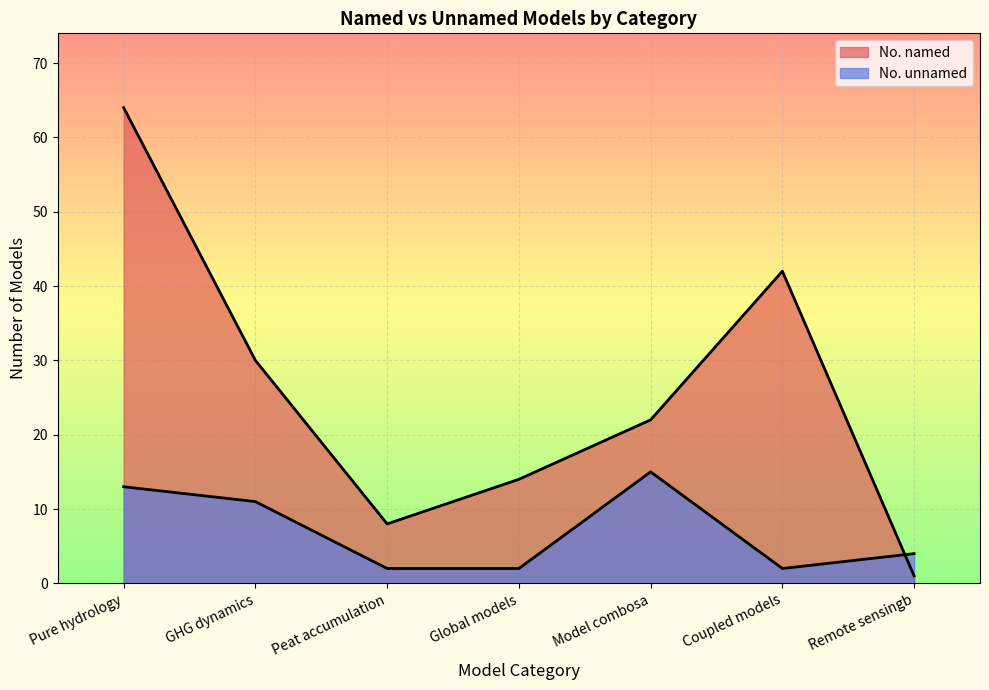

At Model combosa, list the series in order from smallest to largest.

No. unnamed, No. named